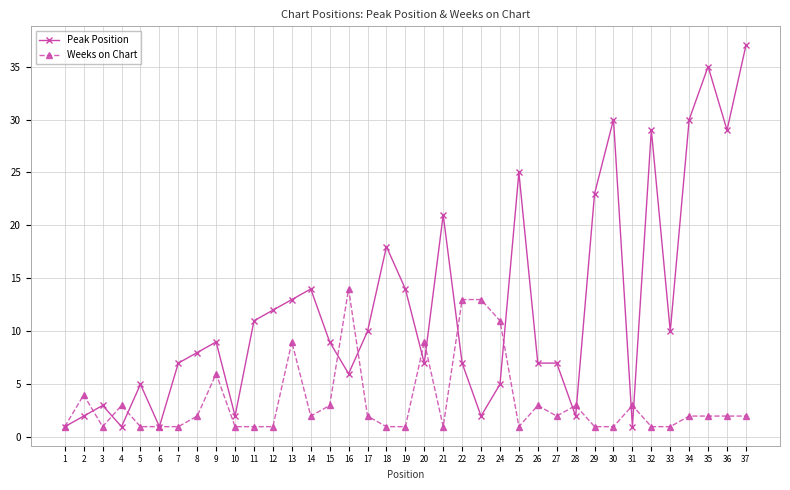

Rank the series at 25 from lowest to highest value.

Weeks on Chart, Peak Position